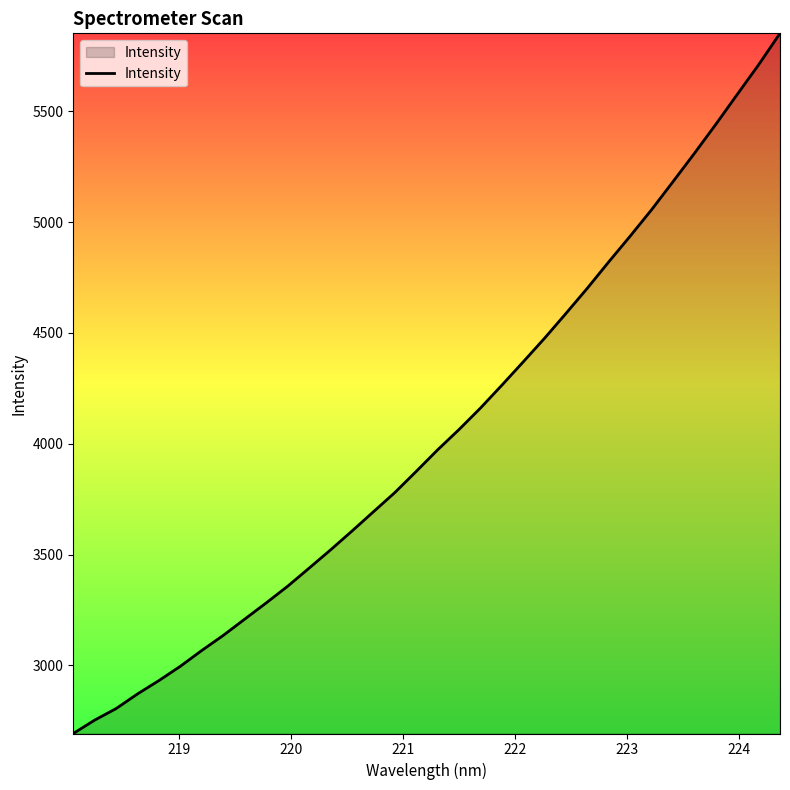

What is the maximum value shown in the chart?

5852.0